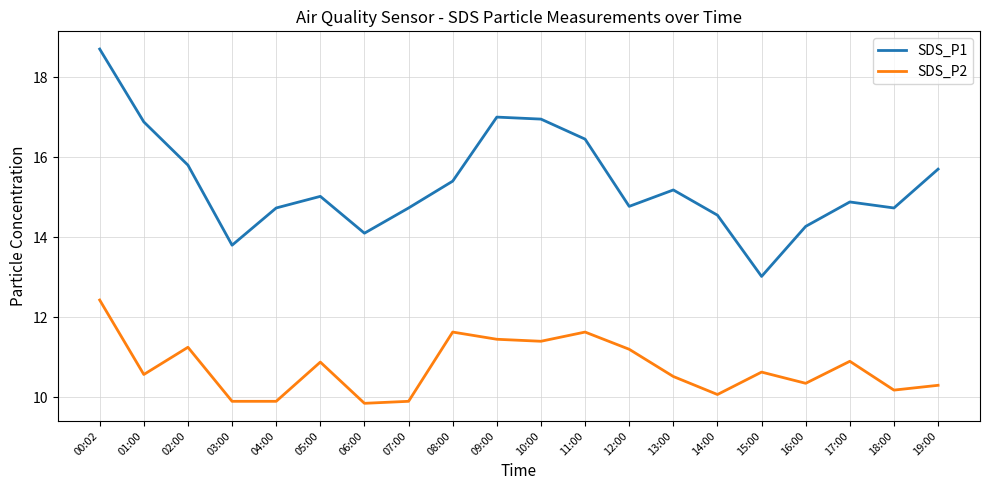

At 17:00, list the series in order from smallest to largest.

SDS_P2, SDS_P1